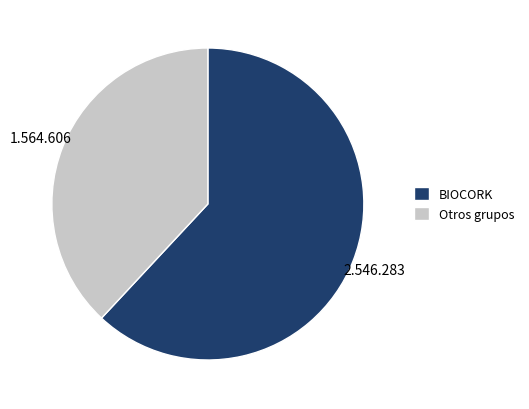

What is the majority slice?

BIOCORK